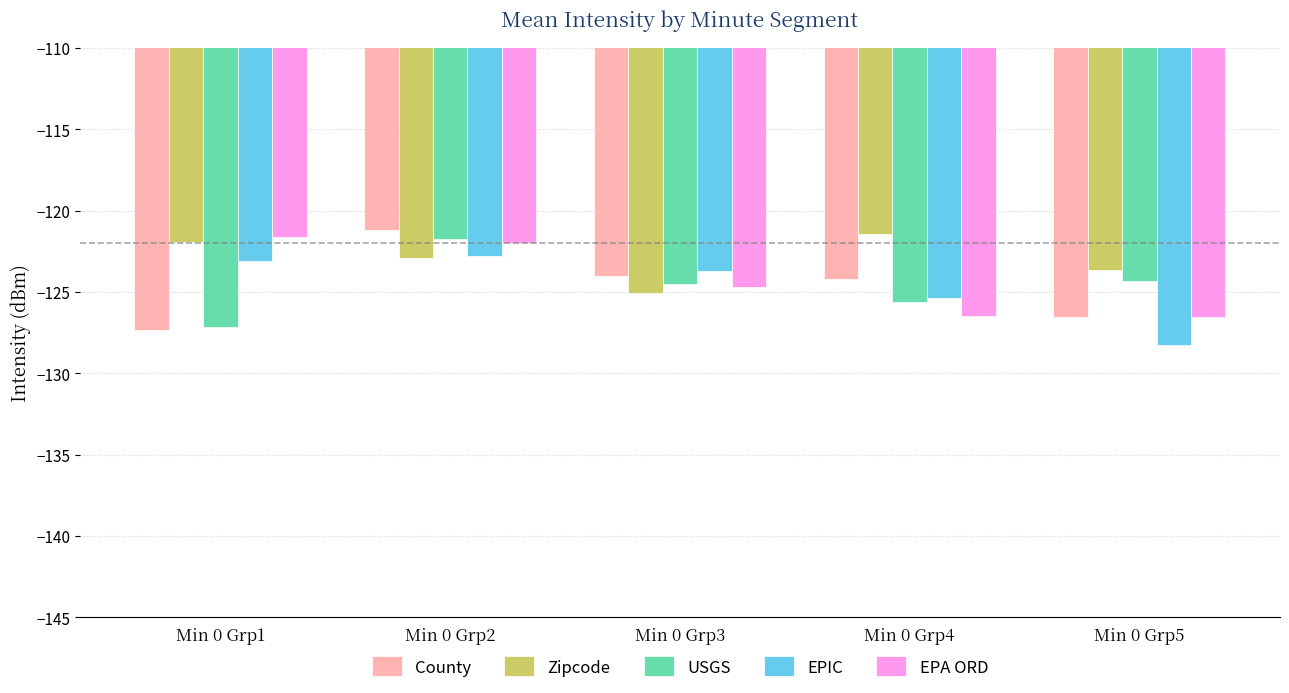

Which label corresponds to the smallest value in the chart?

Min 0 Grp5